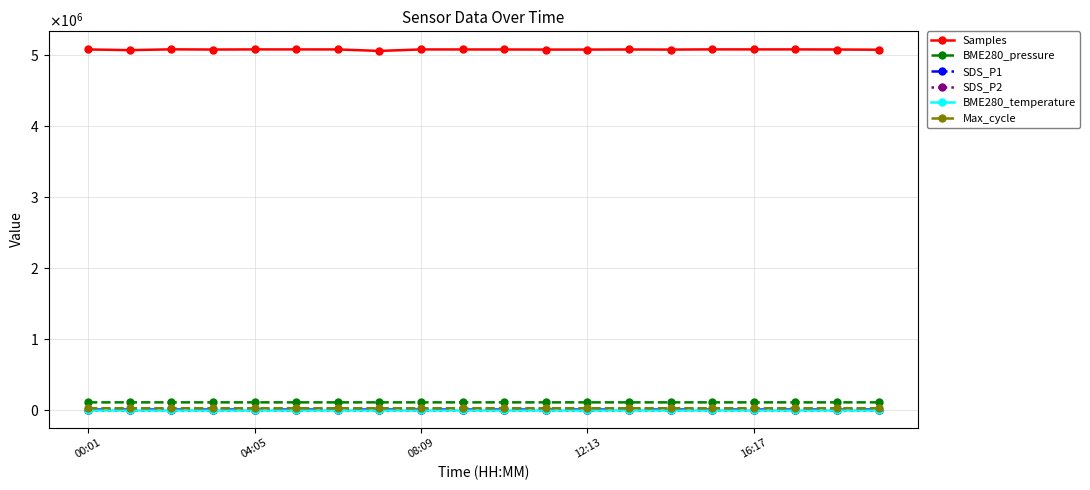

Rank the series by their maximum value, from lowest to highest.

BME280_temperature, SDS_P2, SDS_P1, Max_cycle, BME280_pressure, Samples